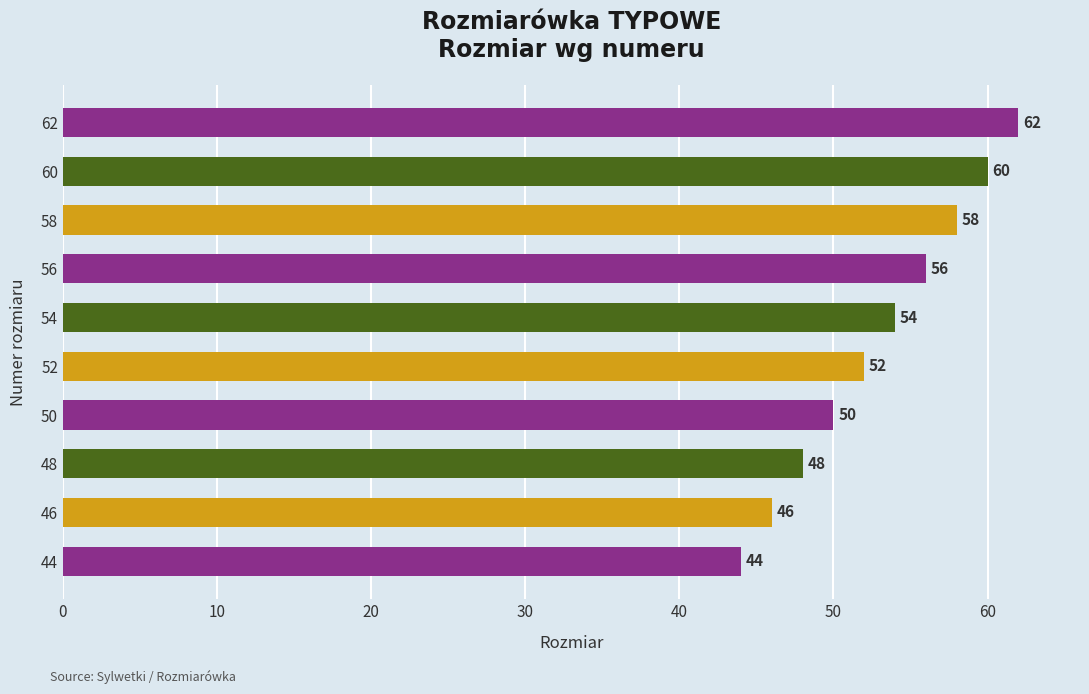

Count the values in the range 48 to 58.

6